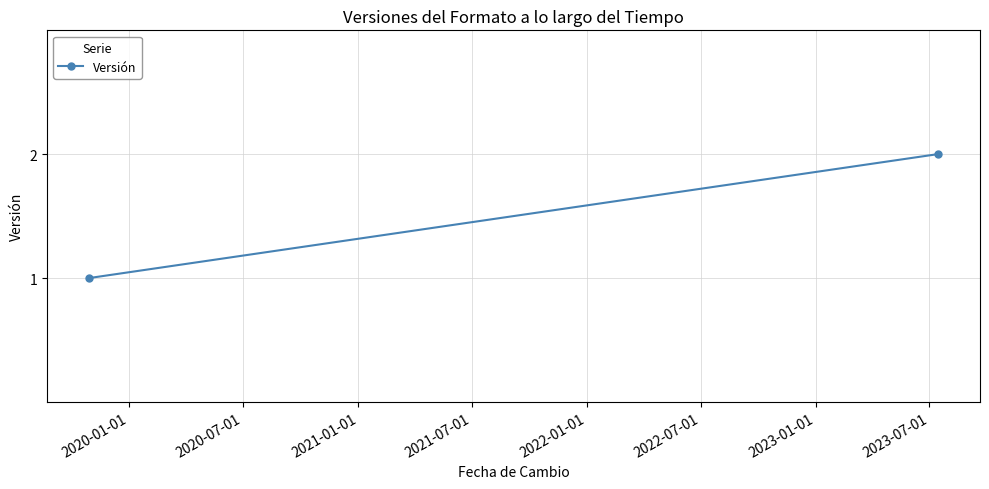

Which has a higher value, 2020-01-01 or 2020-07-01?

2020-07-01